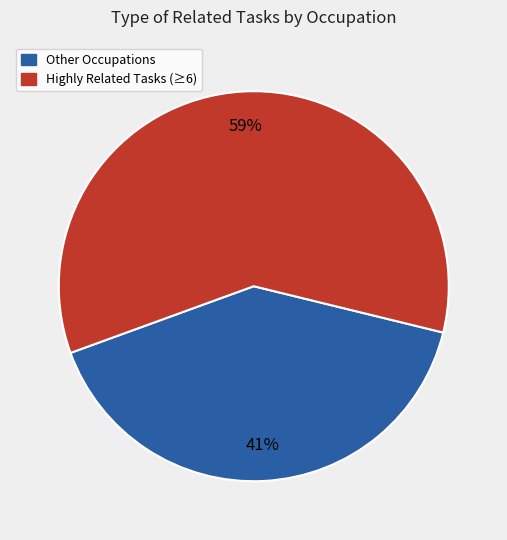

Which slice is the smallest?

Other Occupations